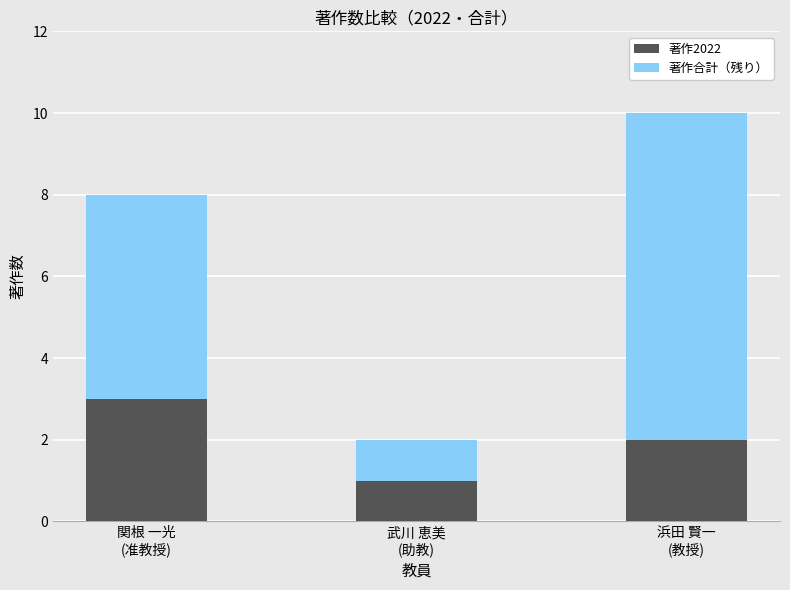

Does the chart contain stacked bars?

Yes